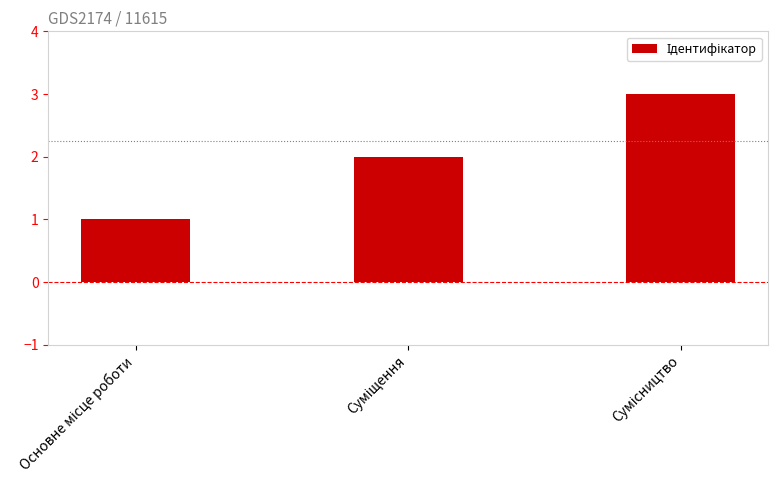

How many series are shown in this chart?

1